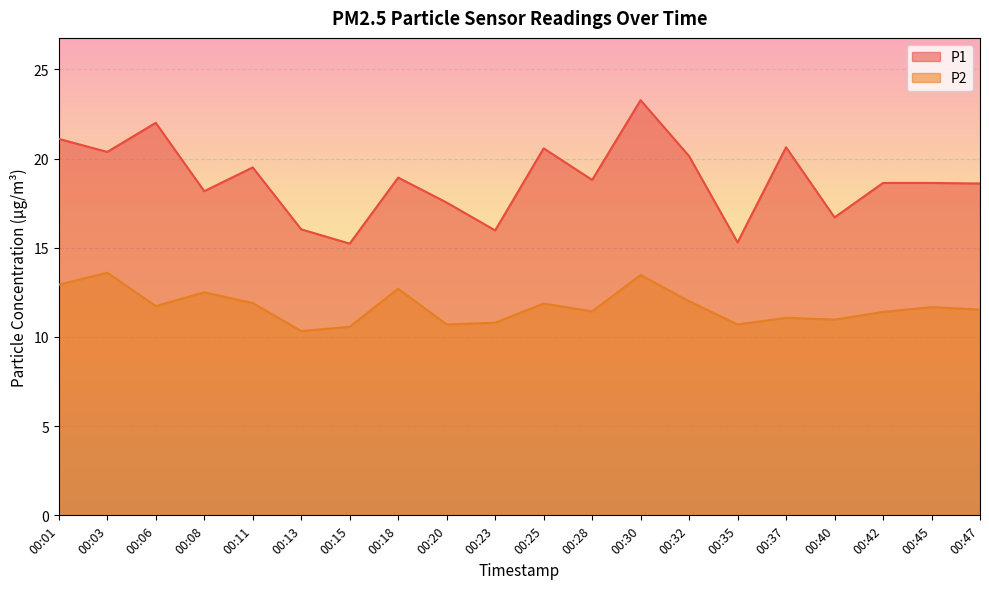

Reading left to right, list all the values displayed in this chart.

P1: 00:01=21.1	00:03=20.4	00:06=22.0	00:08=18.2	00:11=19.5	00:13=16.0	00:15=15.2	00:18=18.9	00:20=17.5	00:23=16.0	00:25=20.6	00:28=18.8	00:30=23.3	00:32=20.1	00:35=15.3	00:37=20.6	00:40=16.7	00:42=18.6	00:45=18.6	00:47=18.6
P2: 00:01=12.9	00:03=13.6	00:06=11.7	00:08=12.5	00:11=11.9	00:13=10.3	00:15=10.6	00:18=12.7	00:20=10.7	00:23=10.8	00:25=11.9	00:28=11.4	00:30=13.5	00:32=12.0	00:35=10.7	00:37=11.1	00:40=11.0	00:42=11.4	00:45=11.7	00:47=11.5